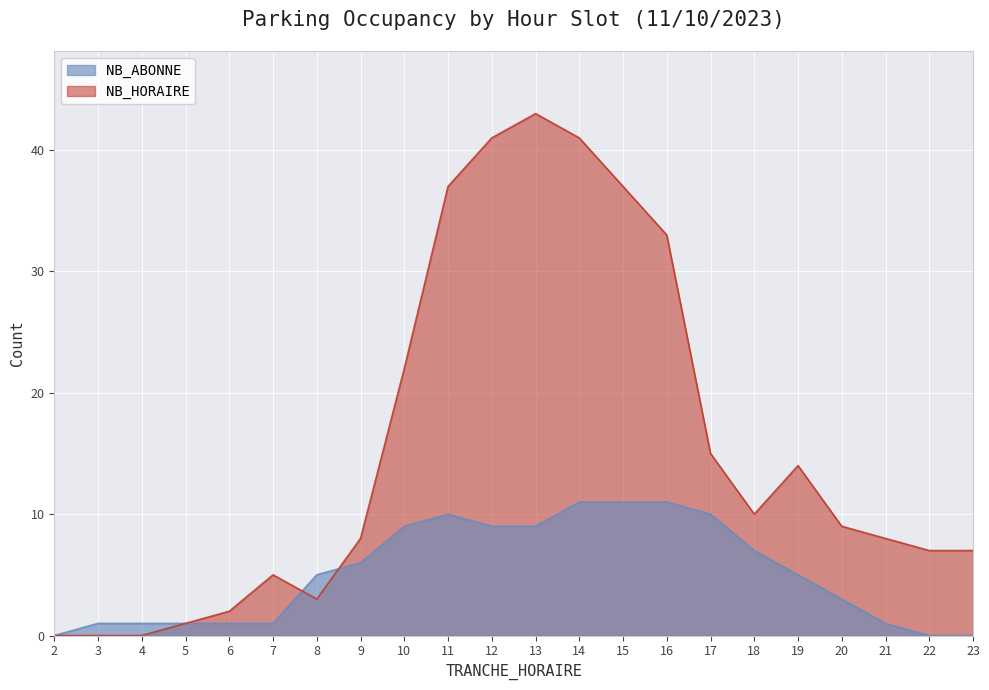

Is it true that NB_HORAIRE equals 14 at 18?

False